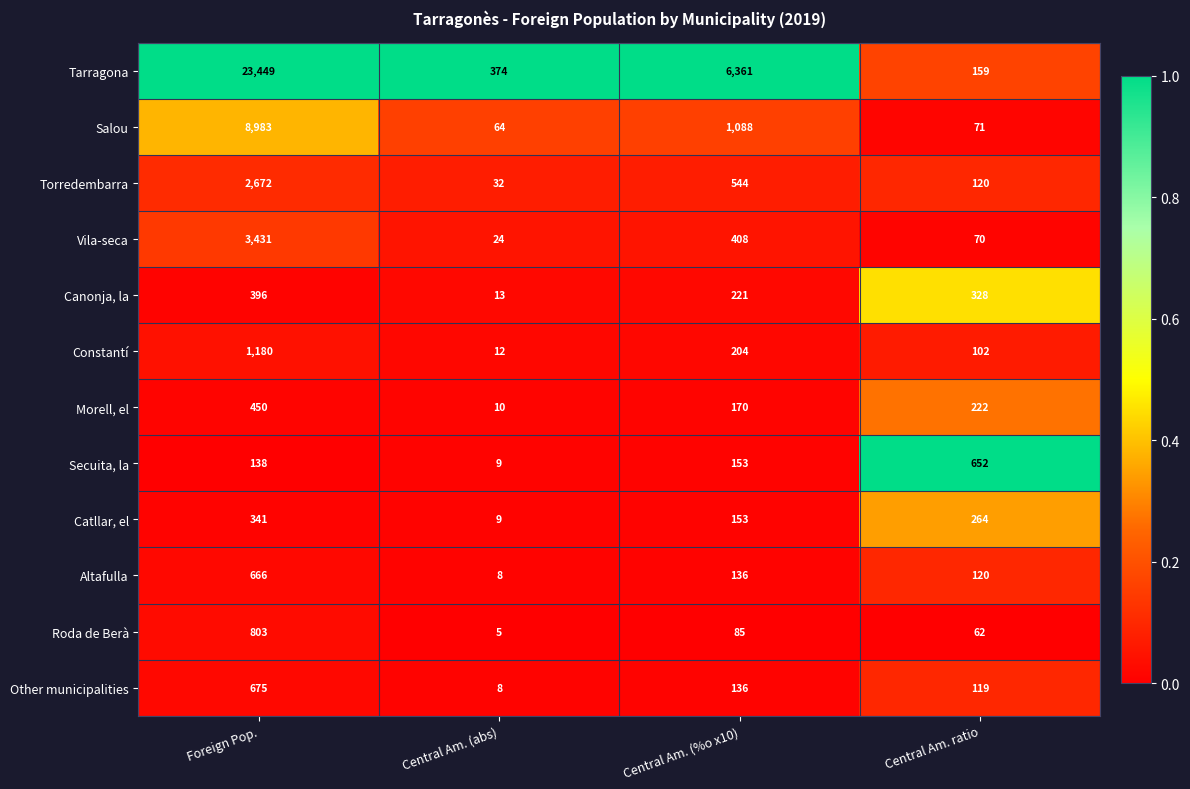

What is the total value across all series at Central Am. ratio?

2289